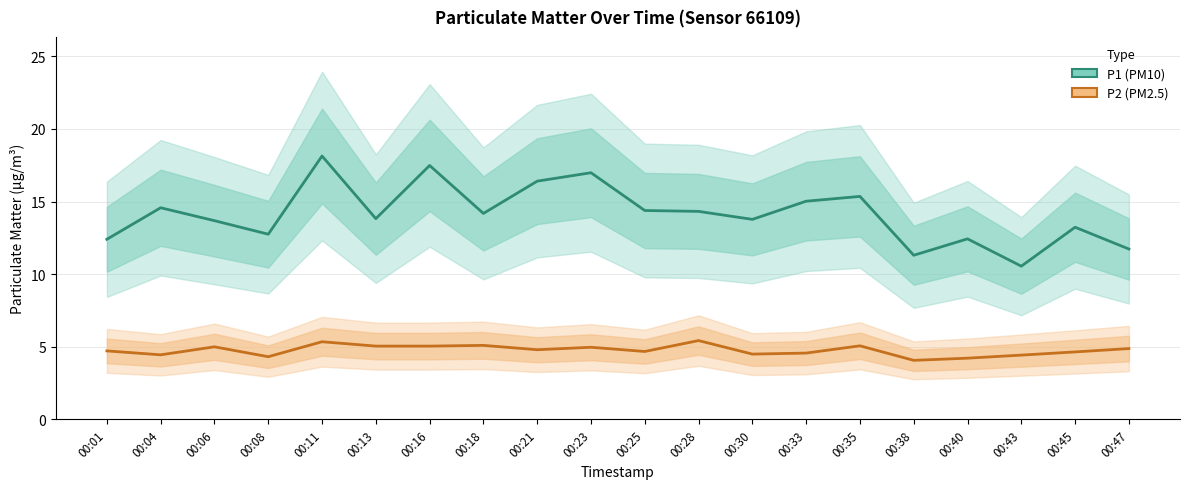

What is the total value across all series at 00:43?

15.0